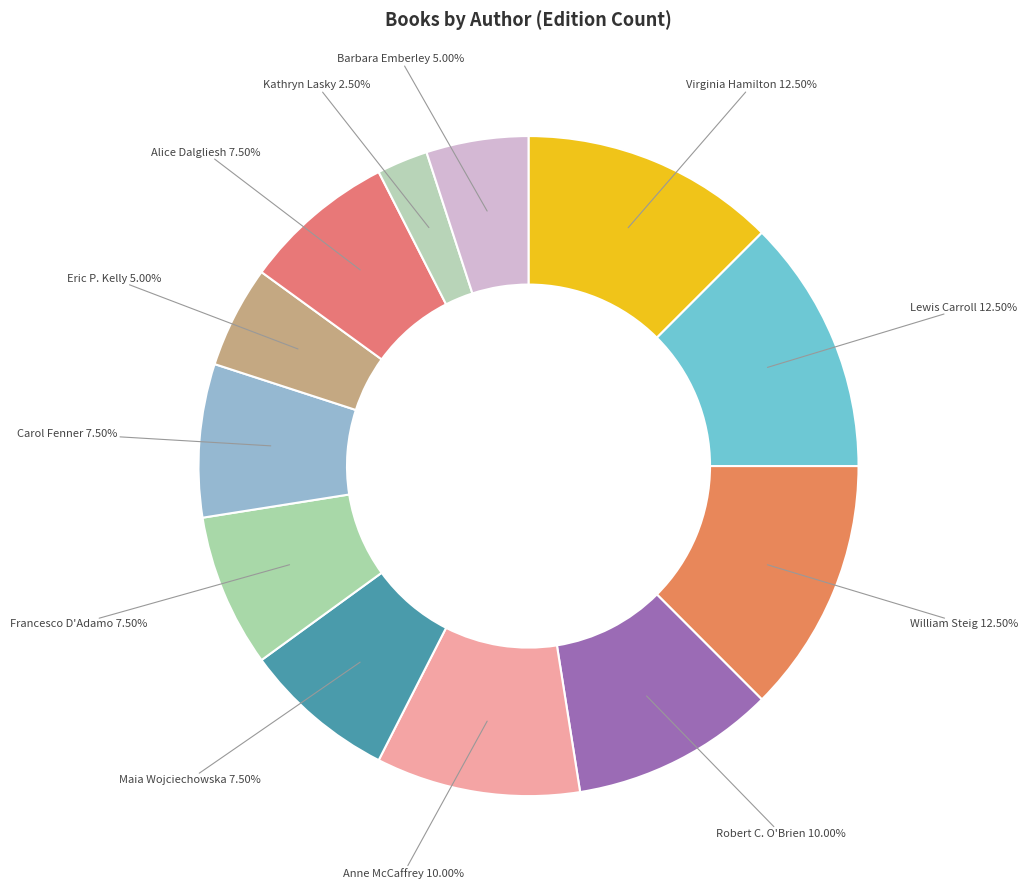

How many slices are in this pie chart?

12